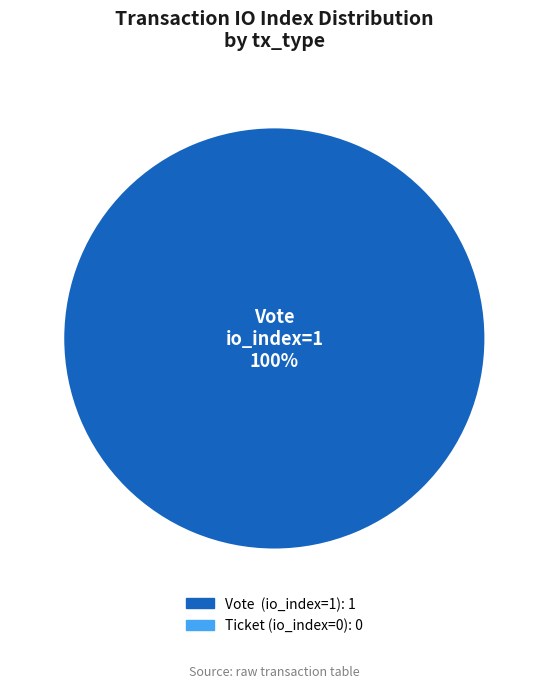

Does any single category account for the majority?

Yes